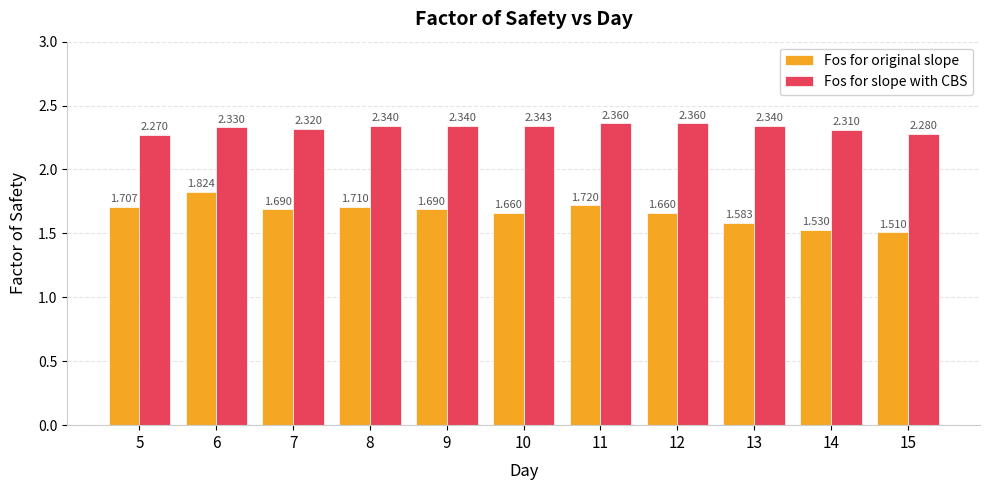

Which series has the largest total across all categories?

Fos for slope with CBS